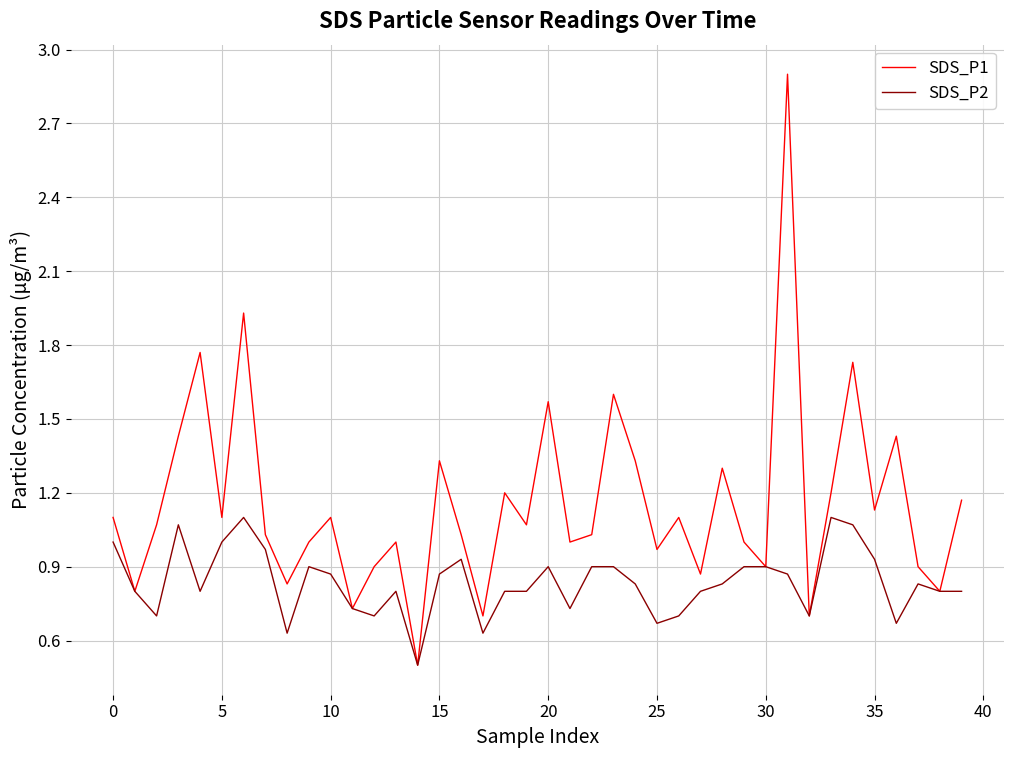

Which series has the largest range (max minus min)?

SDS_P1